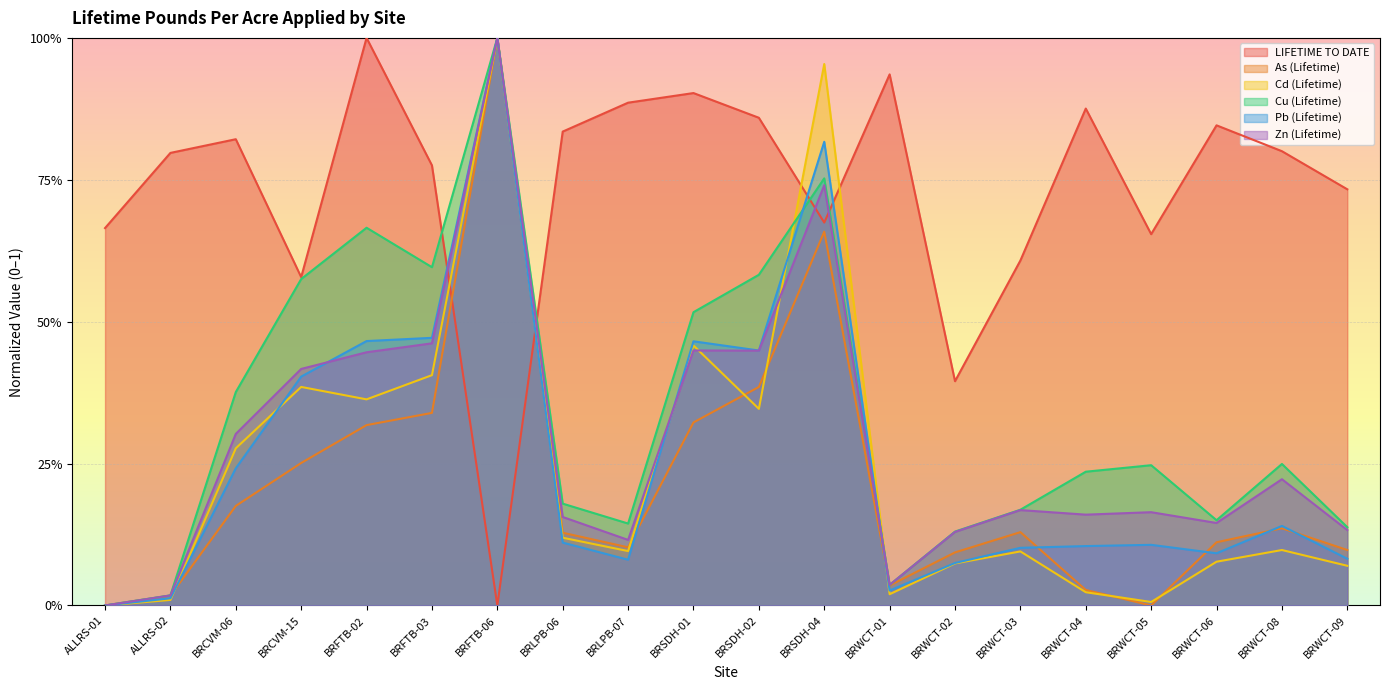

Where is the first local minimum for Cu (Lifetime)?

BRFTB-03